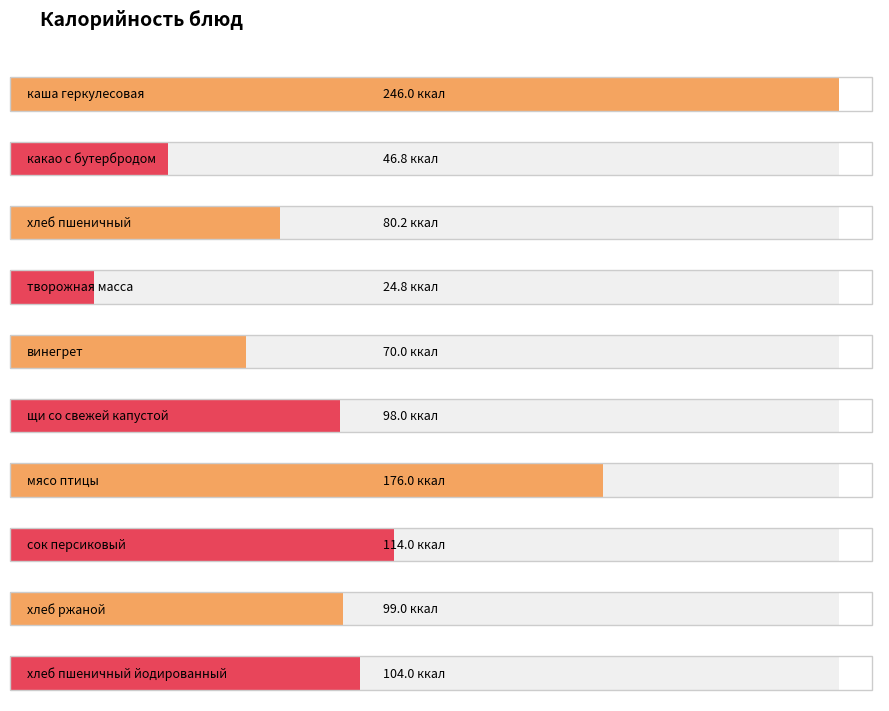

What is the average value?

105.9